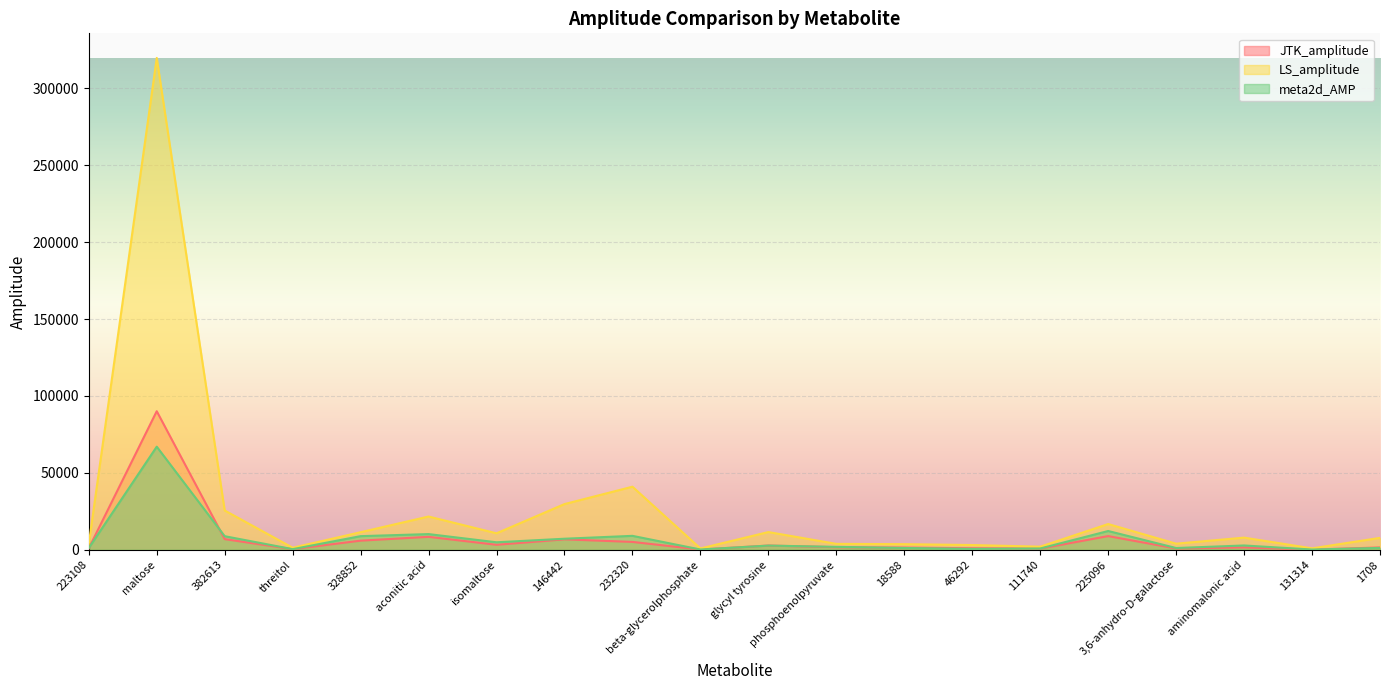

What is the total value across all series at 223108?

5921.8